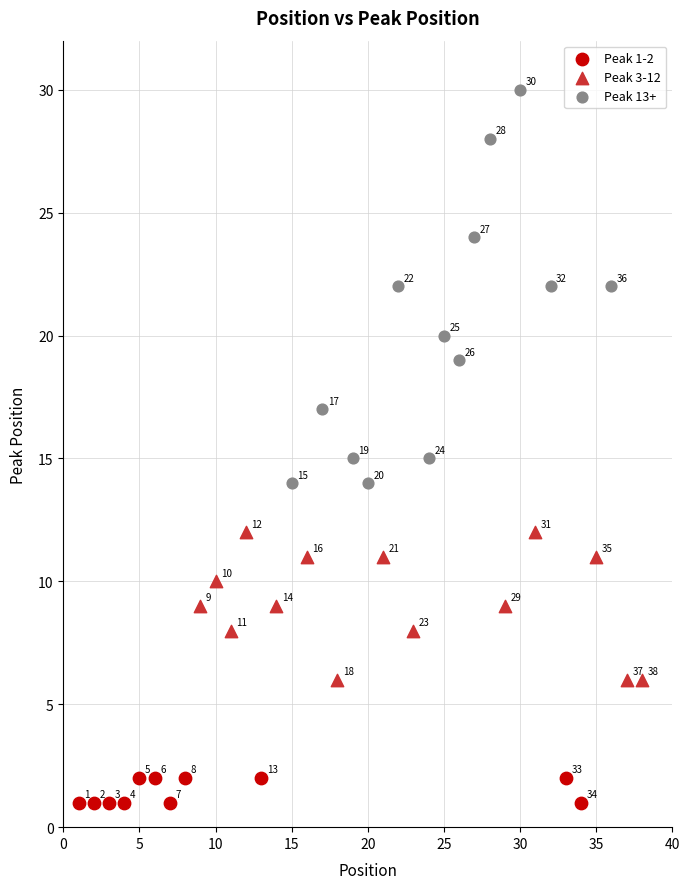

Which series has the largest Y range (max minus min)?

Peak 13+